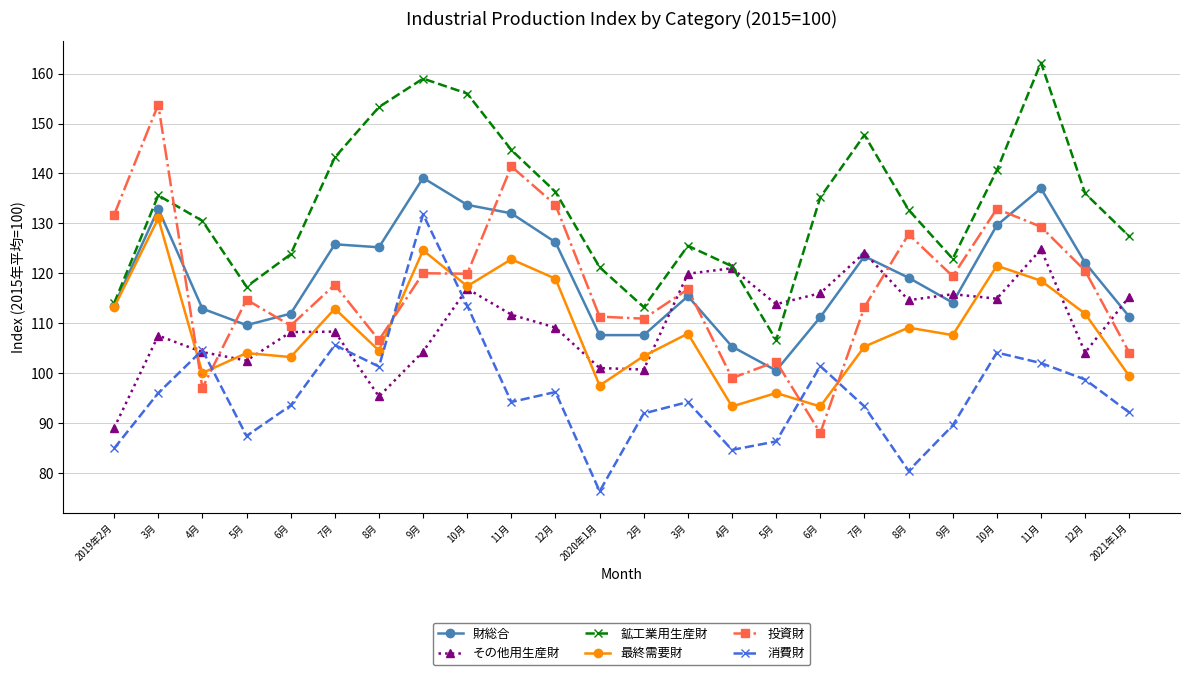

Count the number of data series in this chart.

6